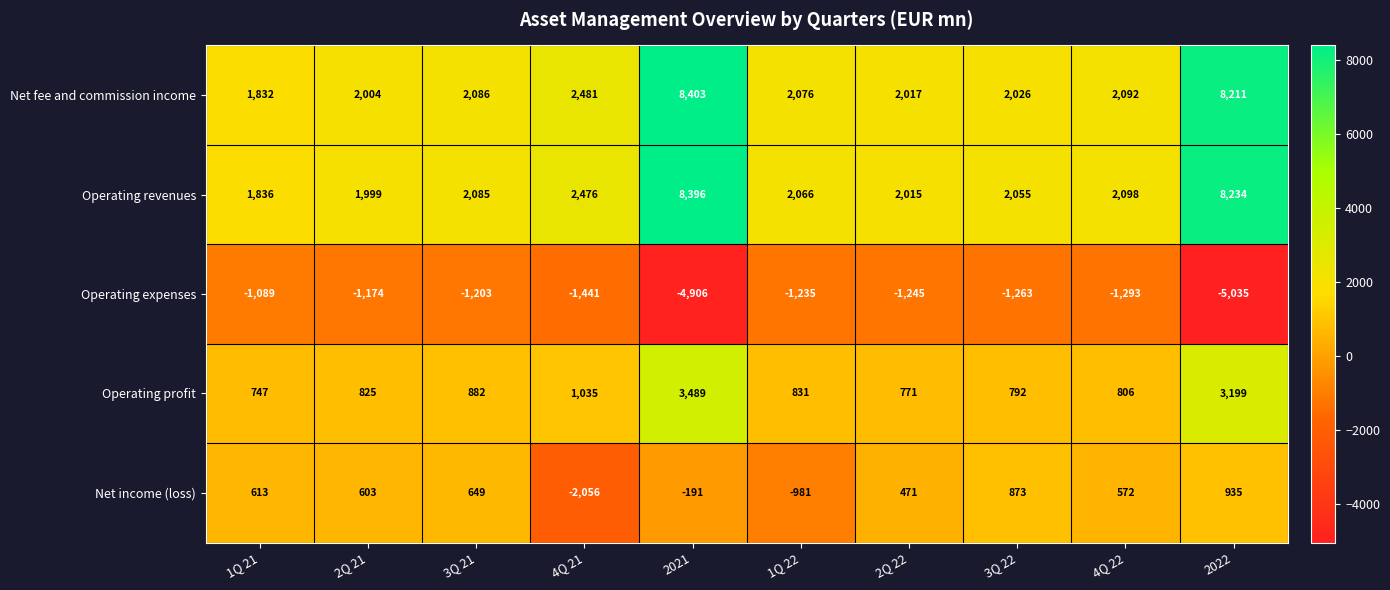

Which series changed the most between 3Q 21 and 3Q 22?

Net income (loss)